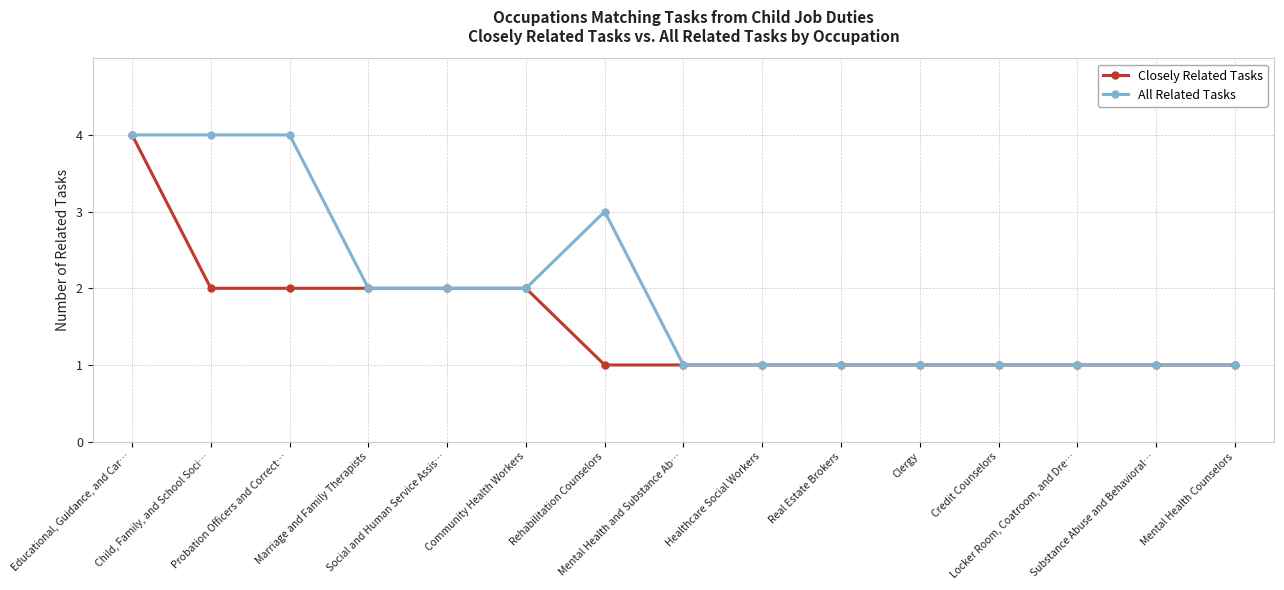

What are all the series names shown in the legend?

Closely Related Tasks, All Related Tasks